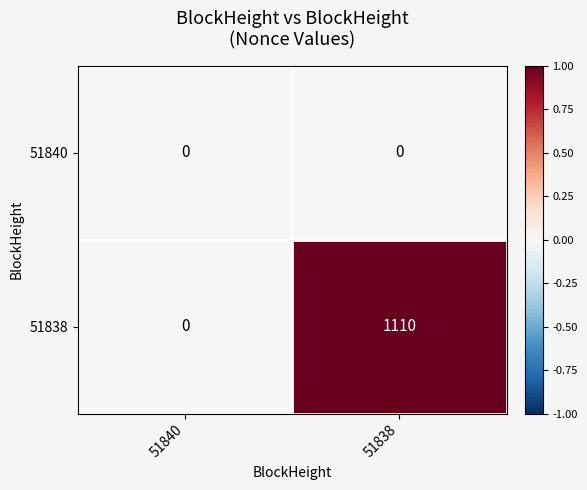

Read the 51838 value at 51838.

1110